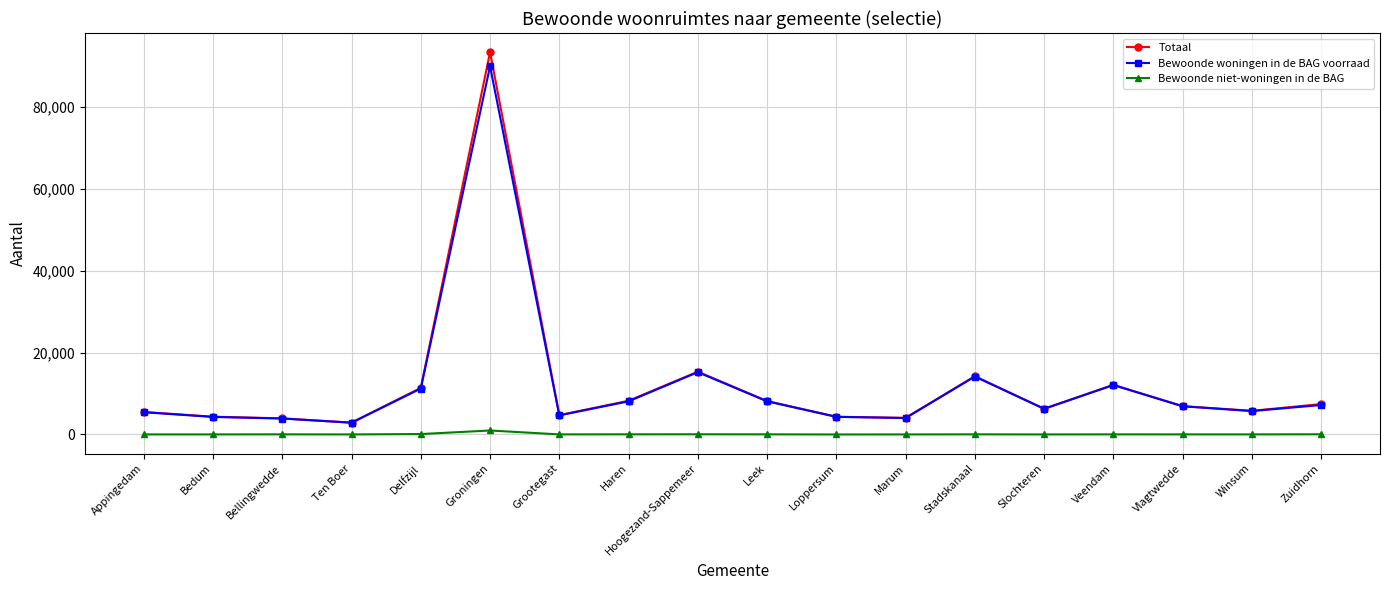

At which category is the sum across all series the highest?

Groningen